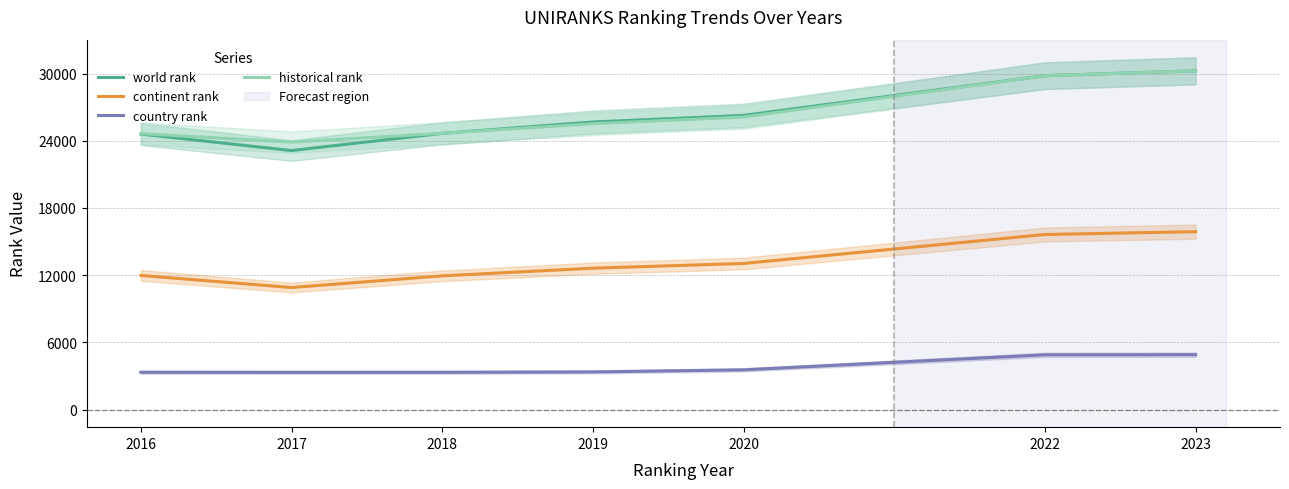

What is the value of the country rank point at the 3rd from the left?

3325.0